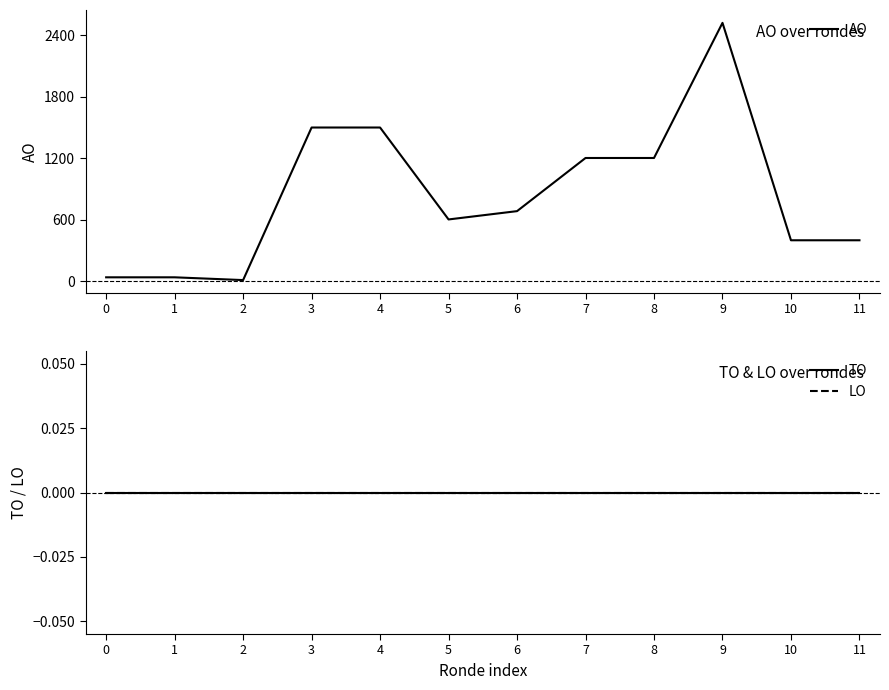

True or false: AO and LO cross at least once.

False